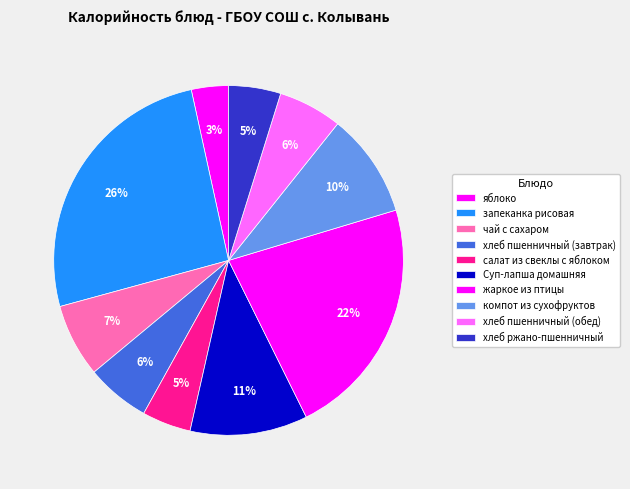

Is запеканка рисовая the majority of the pie?

No